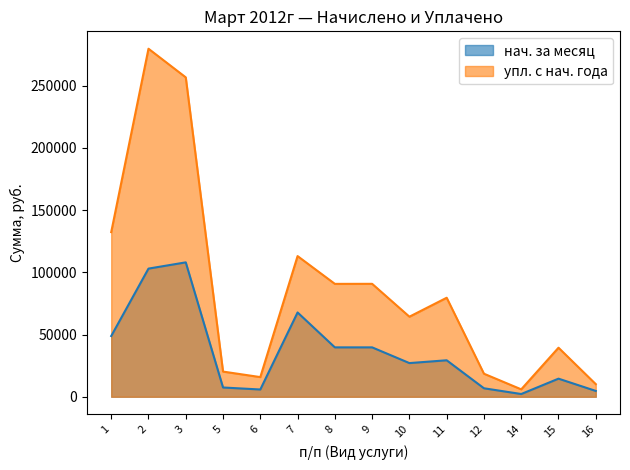

Reading left to right, list all the values displayed in this chart.

нач. за месяц: 1=48815.2	2=102996.8	3=108017.3	5=7443.4	6=5827.8	7=67737.6	8=39693.8	9=39693.8	10=27055.8	11=29312.2	12=6808.7	14=2192.6	15=14540.6	16=4673.8
упл. с нач. года: 1=132314.7	2=279719.4	3=256715.1	5=20232.4	6=15798.6	7=113054.2	8=90725.1	9=90763.4	10=64349.7	11=79573.9	12=18507.1	14=5959.9	15=39413.7	16=10131.8